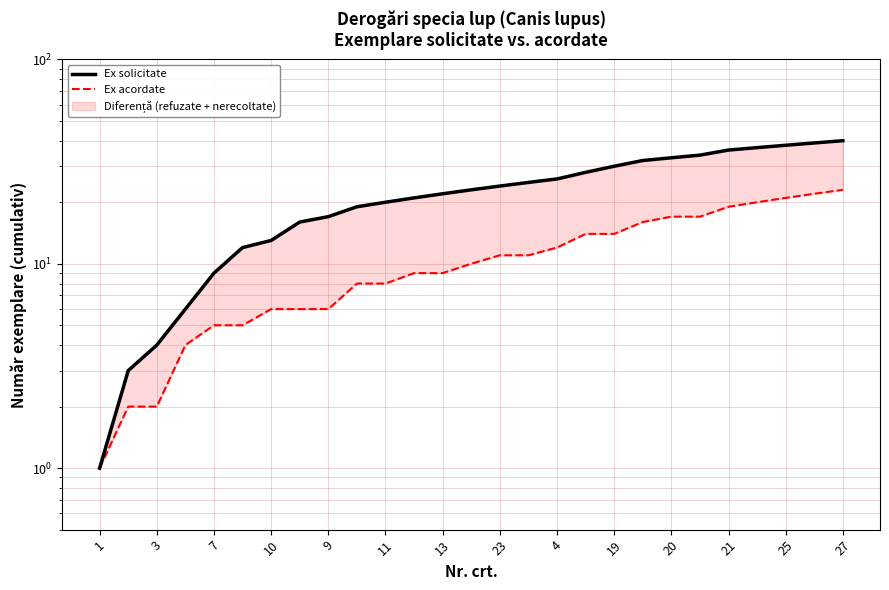

True or false: Ex acordate and Ex solicitate intersect in this chart.

False